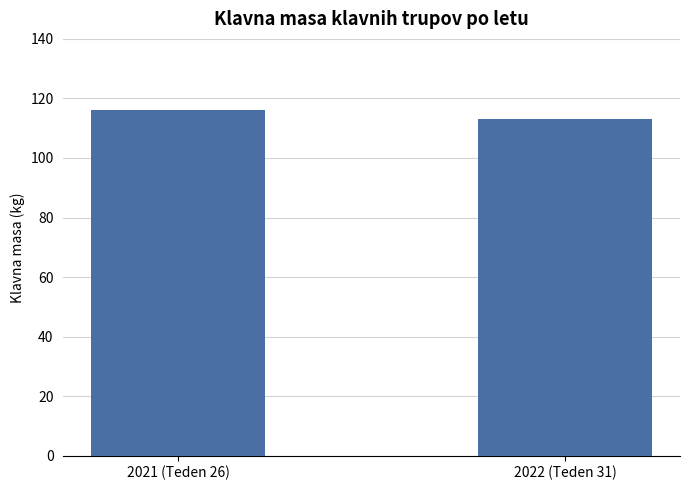

What is the difference between the values at 2022 (Teden 31) and 2021 (Teden 26)?

3